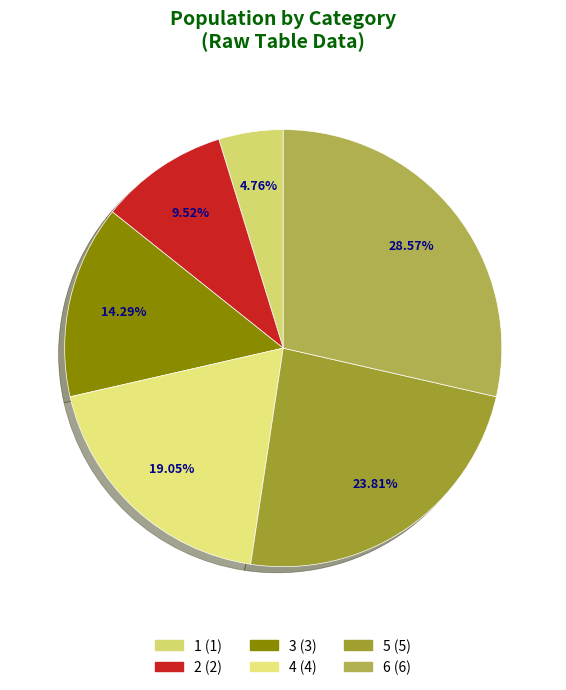

The 5 slice represents 24% of the pie. True or false?

True